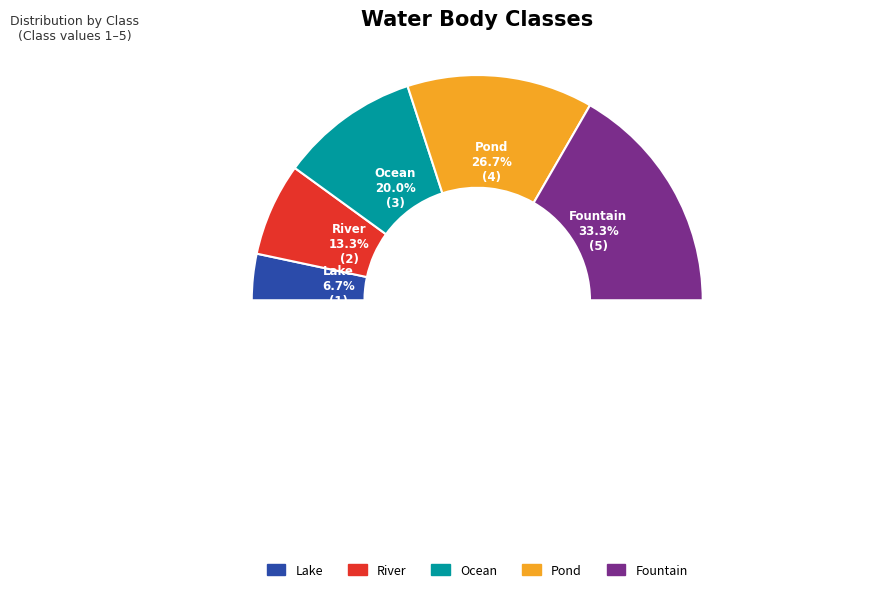

What is the change in value from Ocean to Pond?

+1